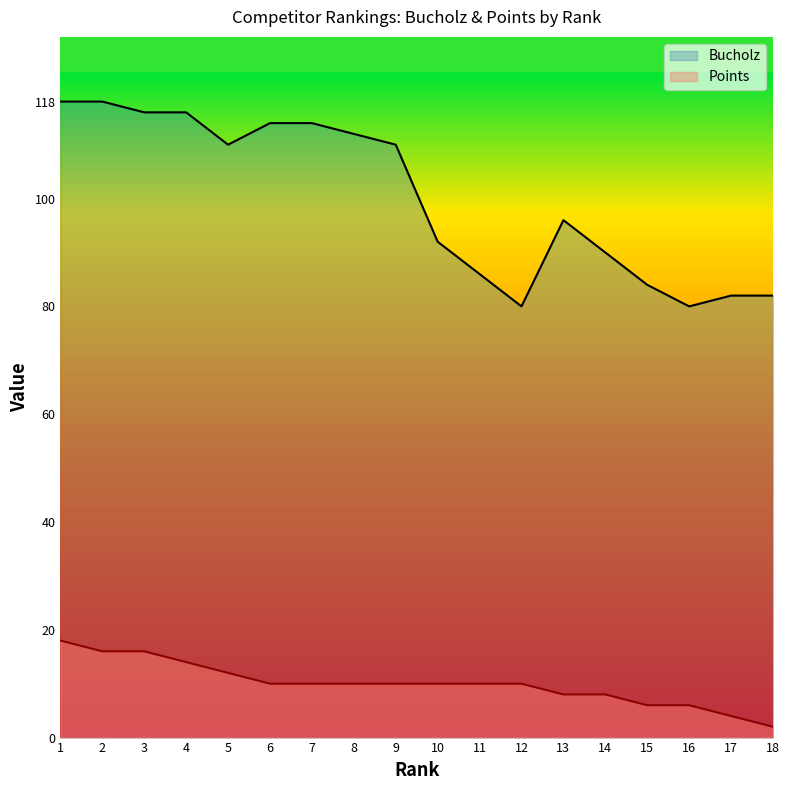

True or false: Points and Bucholz intersect in this chart.

False